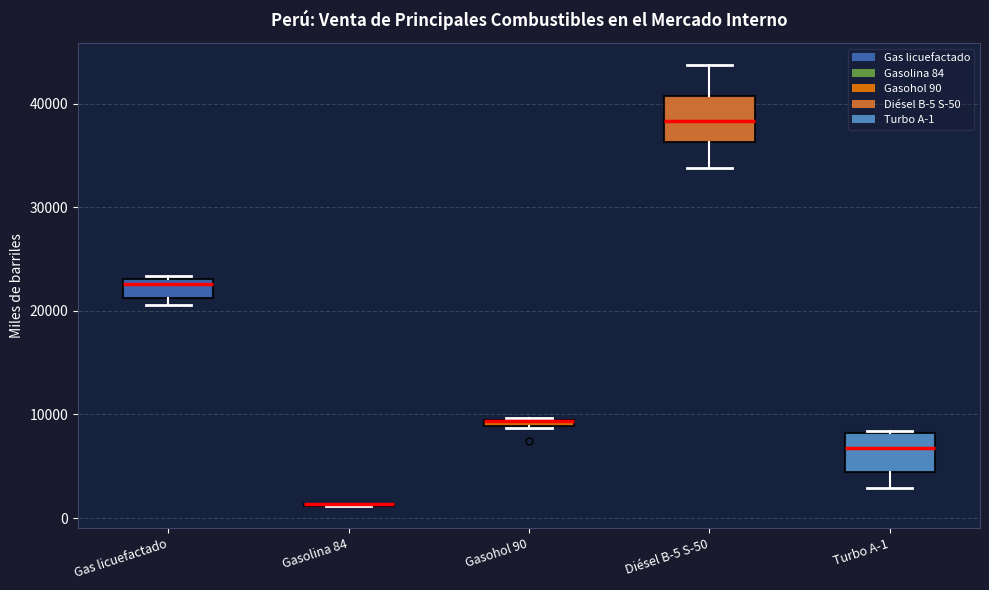

Where is the lower edge of the box for Diésel B-5 S-50 on the y-axis? The values are not printed on the chart, so give them approximately, as read against the axis.

36000